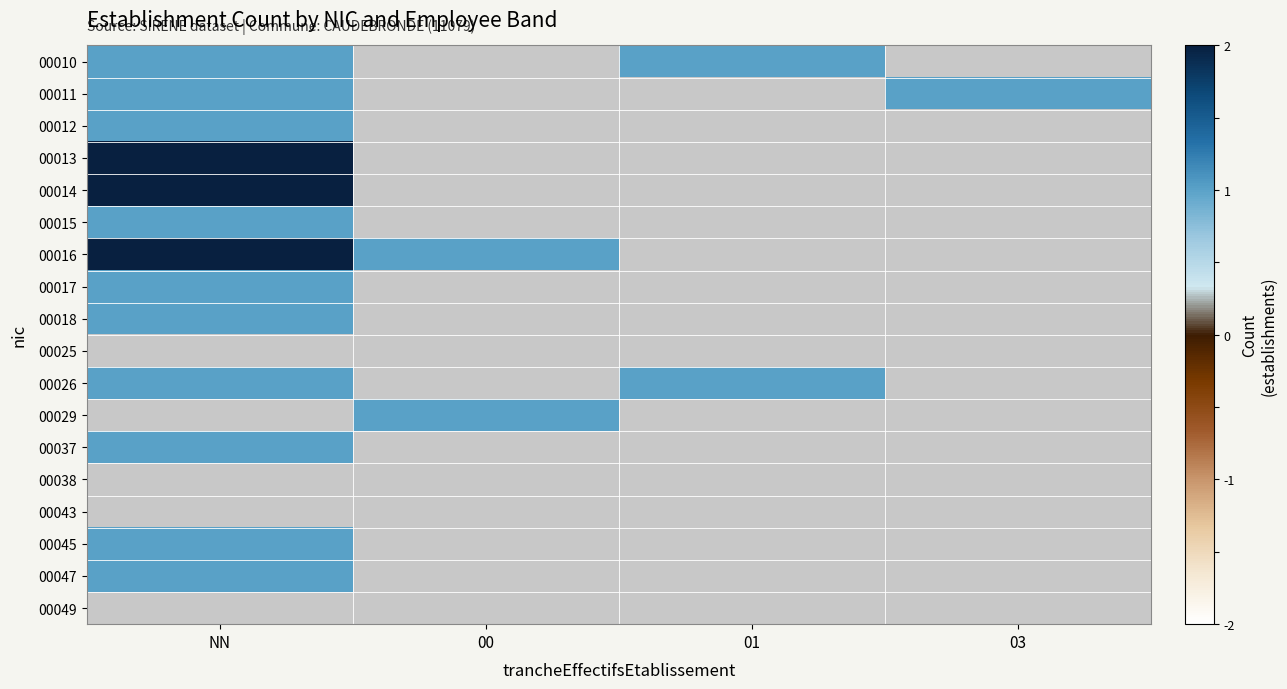

What is the minimum value for 00014?

2.0